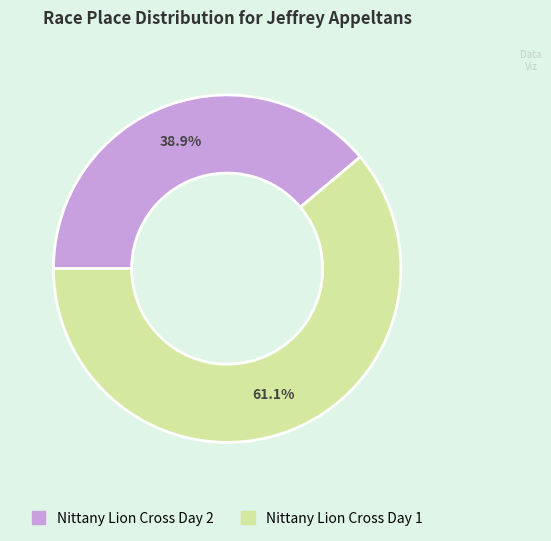

Between Nittany Lion Cross Day 1 and Nittany Lion Cross Day 2, which is larger?

Nittany Lion Cross Day 1